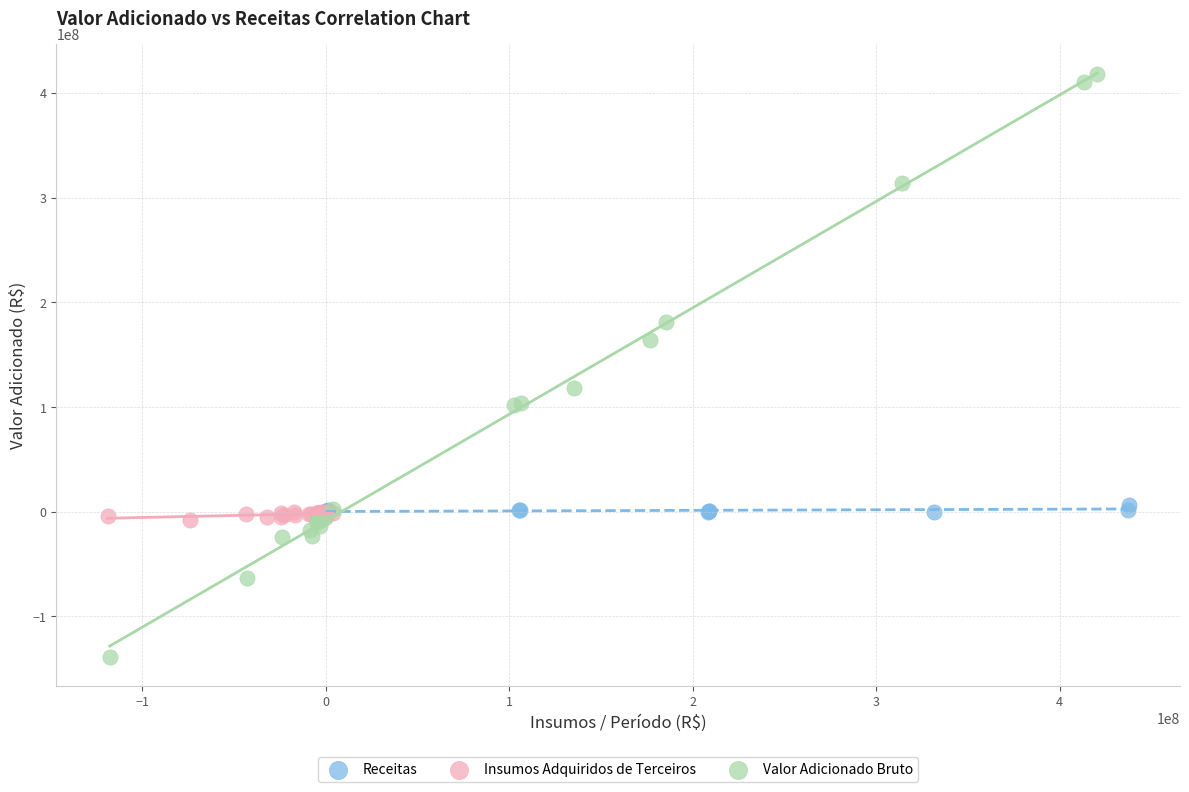

Which series reaches the maximum Y coordinate?

Valor Adicionado Bruto